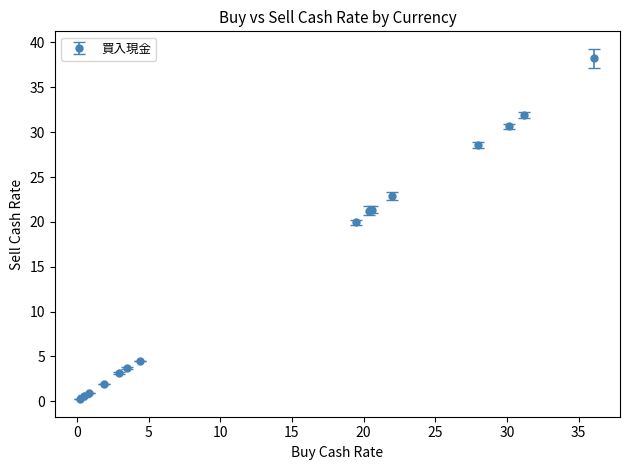

True or false: there are more than 2 points higher than both neighbors.

False